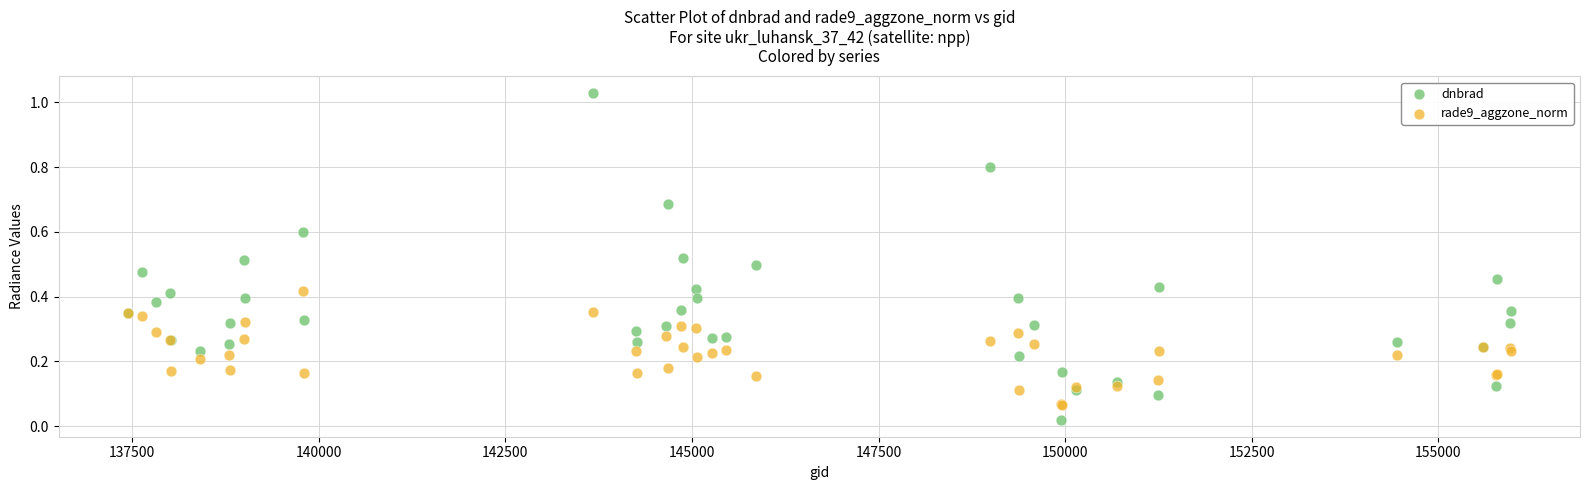

What is the X range (max minus min) for the scatter plot?

18529.0